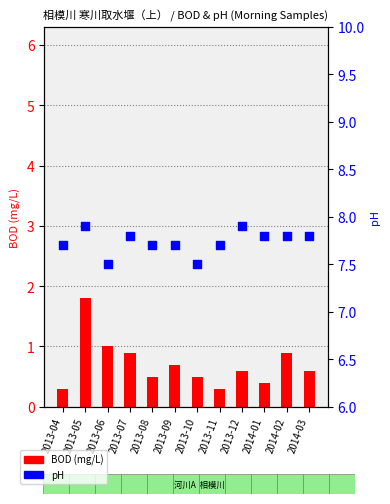

What is the change in value from 2013-04 to 2013-05?

+0.2